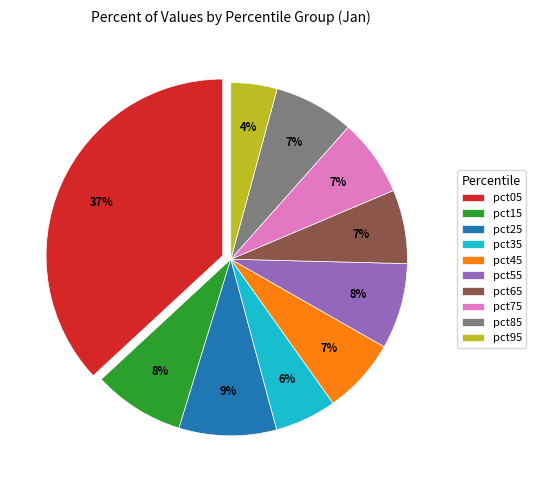

Do pct85 and pct15 together represent more than half of the pie?

No